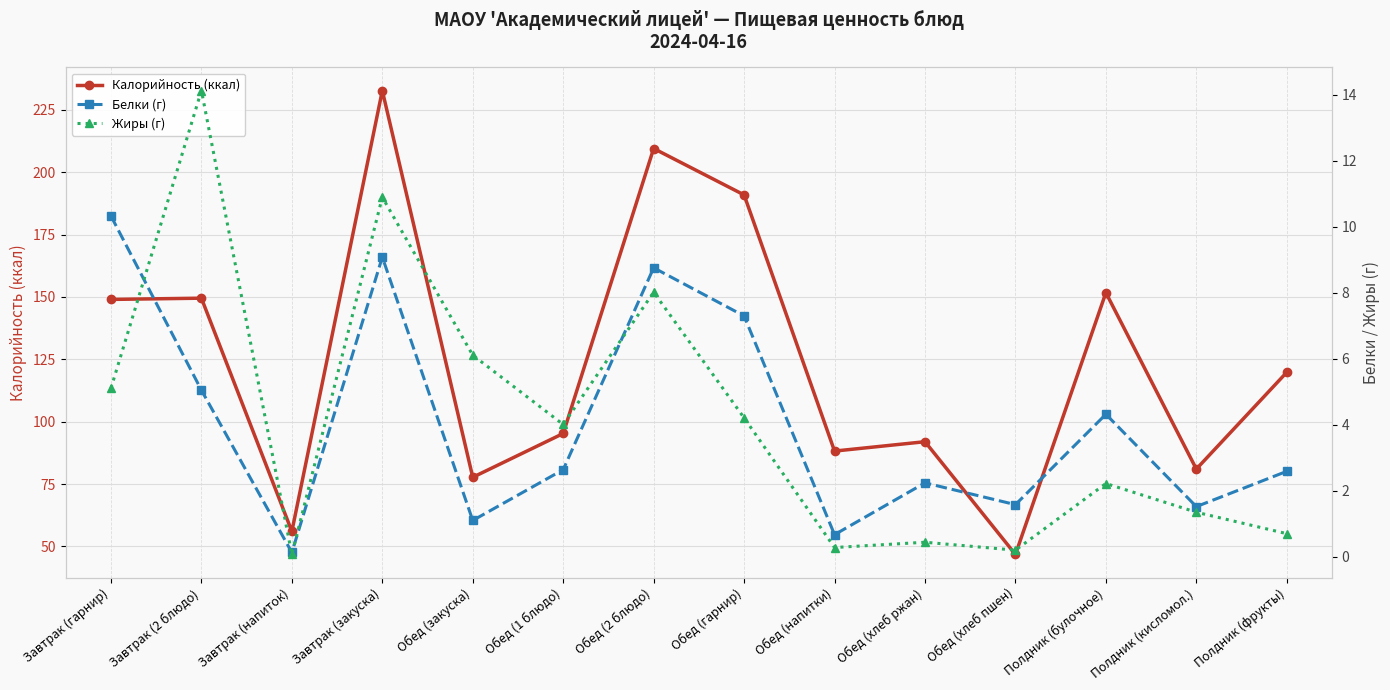

Is this an area chart (filled region under the line)?

No